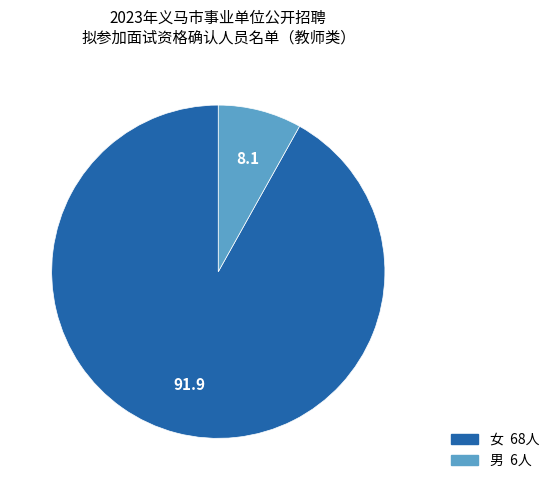

True or false: 女 accounts for 92% of the total.

True